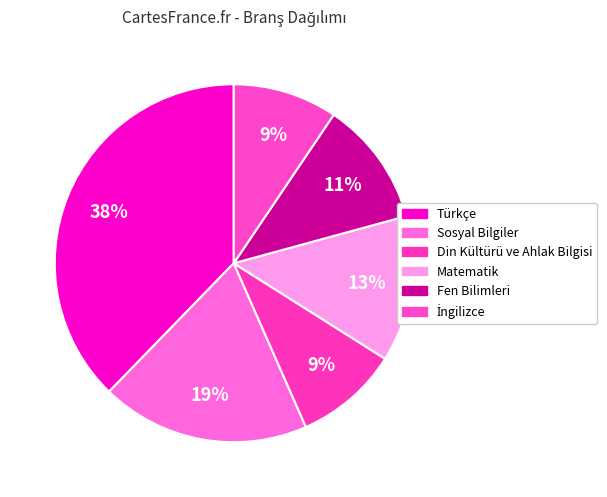

What is the smallest slice in the pie chart?

Din Kültürü ve Ahlak Bilgisi